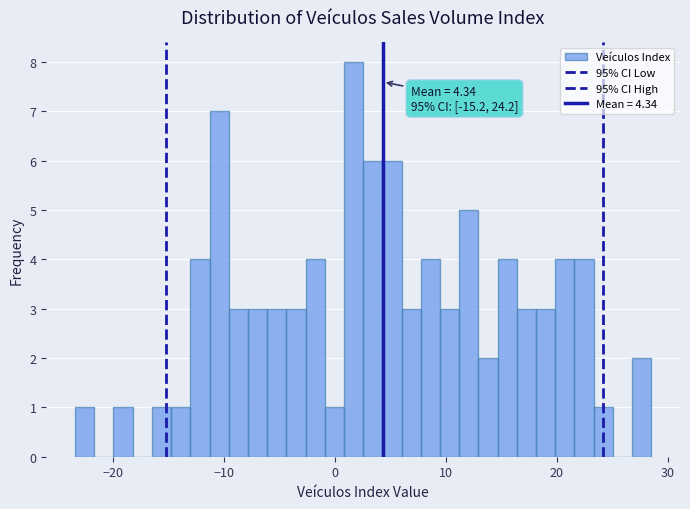

Around what value on the x-axis is the tallest bar? Give the approximate position of its centre, as read against the axis.

2